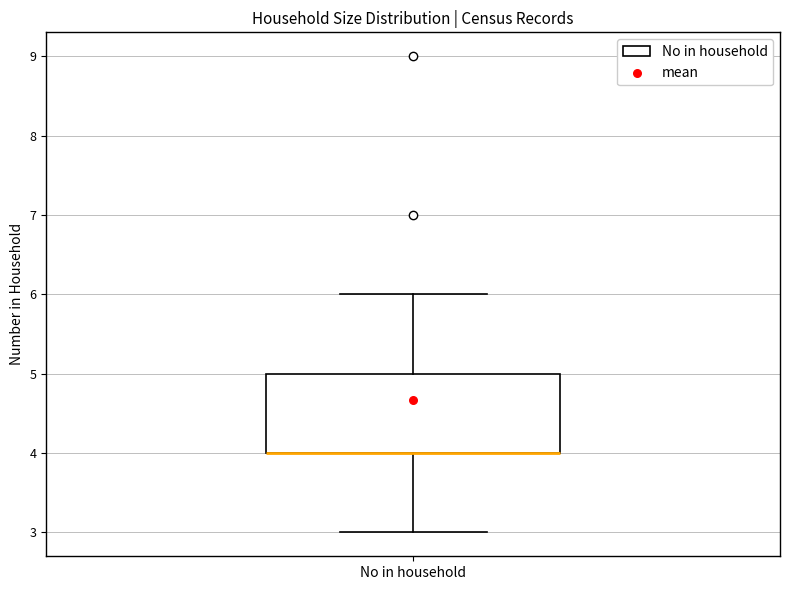

Transcribe this box plot: give where the median line is, the range the box spans, and where the two whiskers end, as read against the y-axis. The values are not printed on the chart, so give them approximately, as read against the axis.

median 4 (drawn on the box's lower edge), box 4 to 5, whiskers 3 to 6